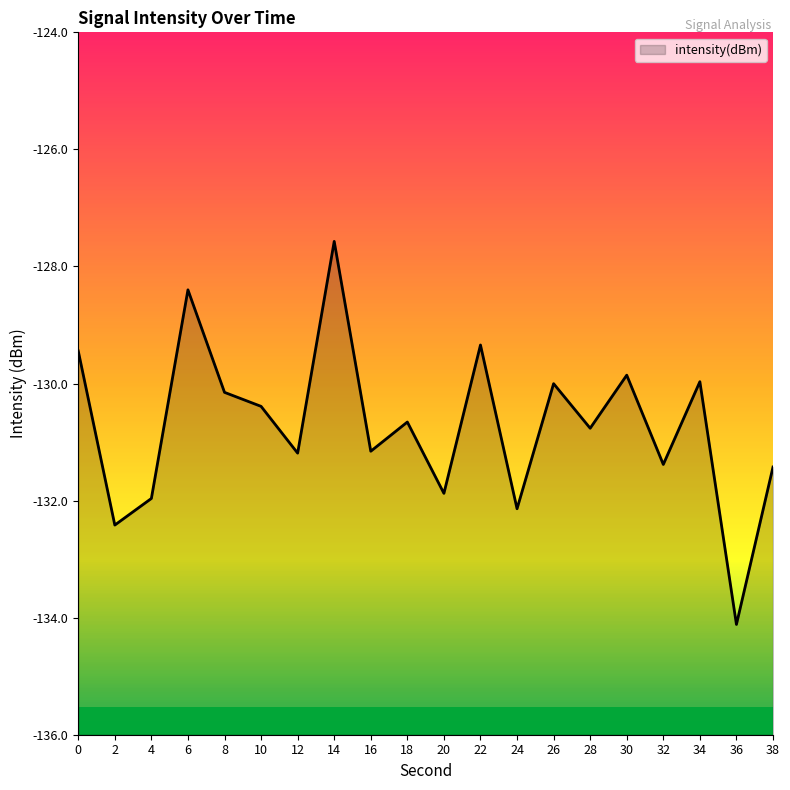

What is the sum of the values at 12 and 18?

-261.8